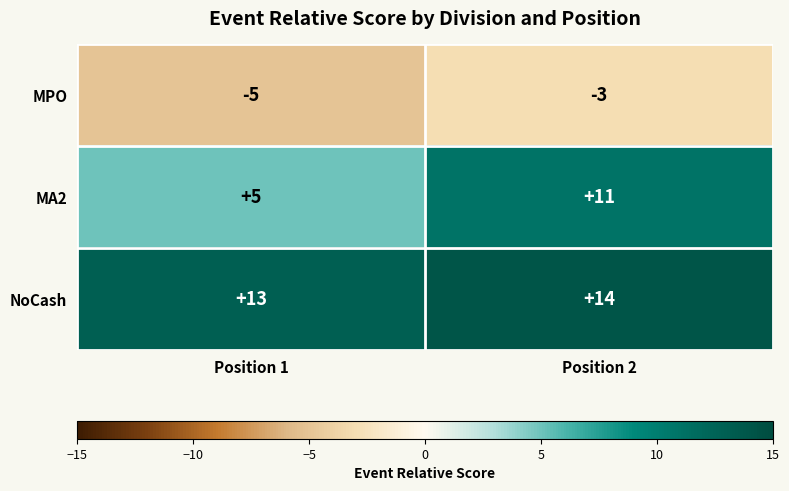

Which label corresponds to the largest value in the chart?

Position 2